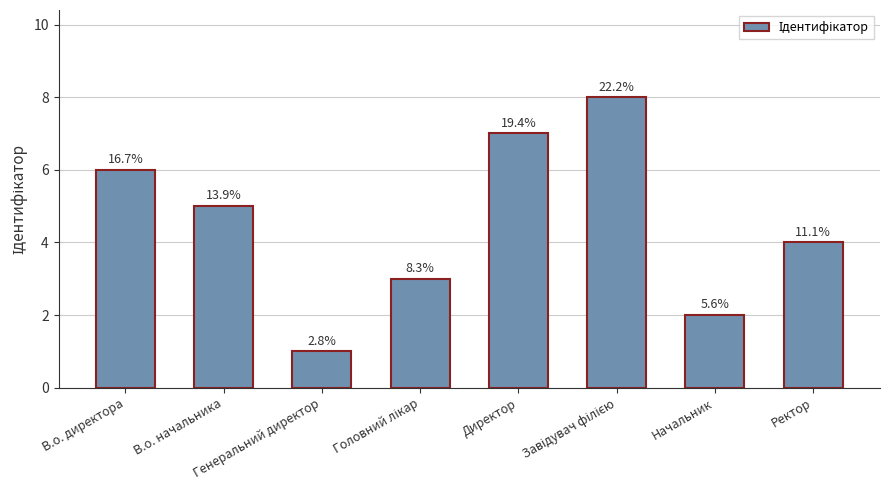

How many bars are there in total?

8